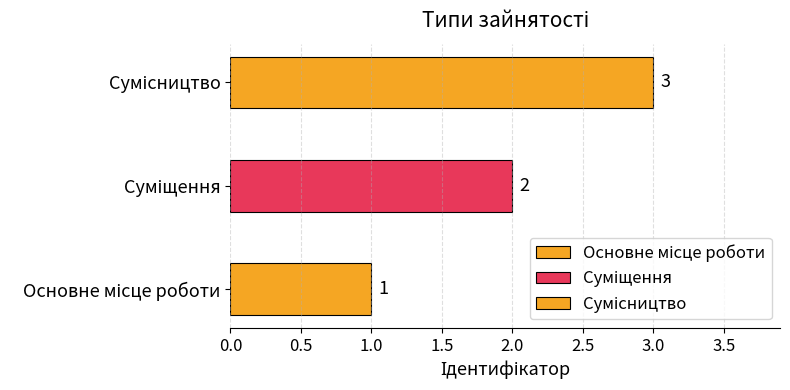

Reading left to right, transcribe all the data shown in this chart.

Основне місце роботи=1	Суміщення=2	Сумісництво=3